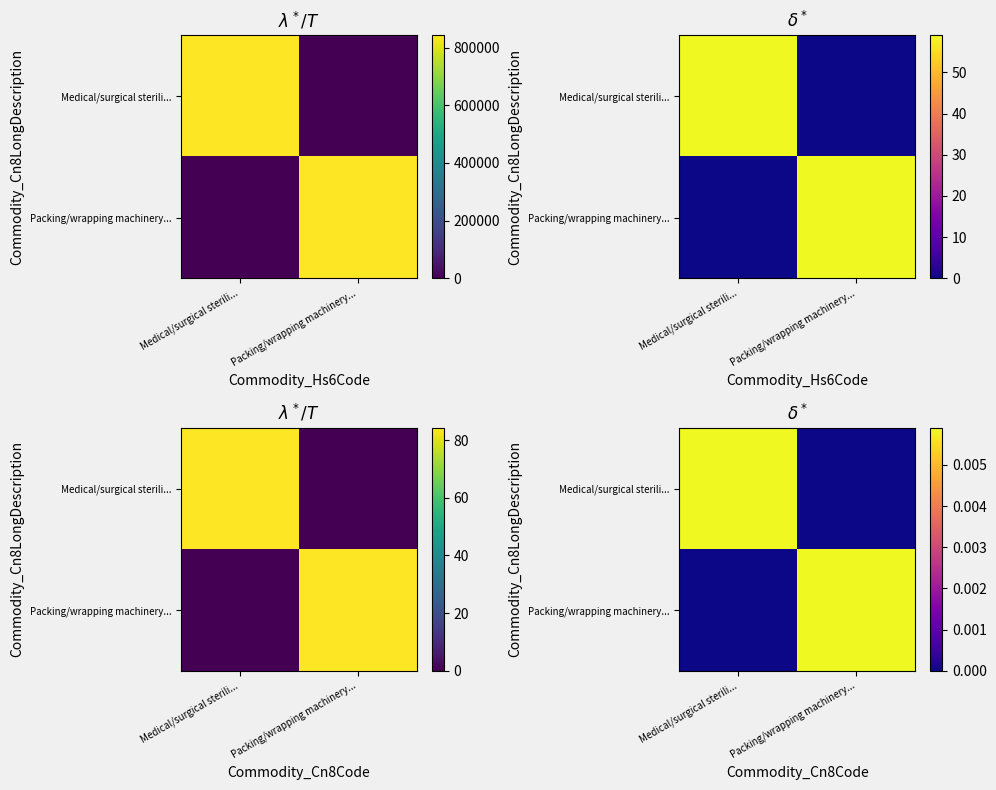

How many values in Packing/wrapping machinery... are above zero?

1